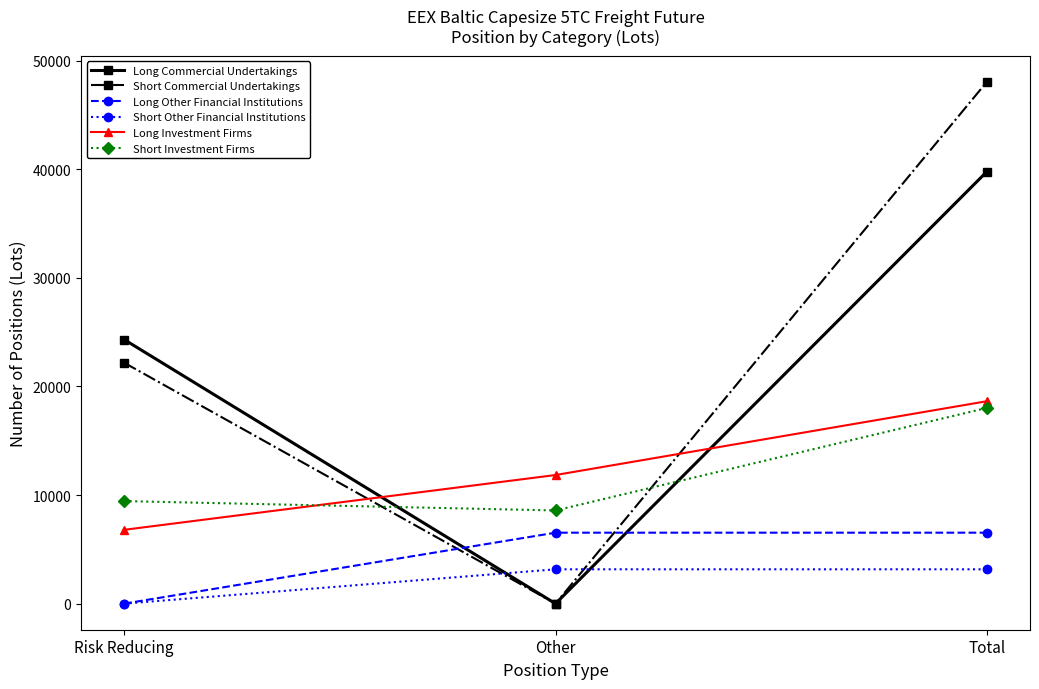

What is the sum of all Short Commercial Undertakings values?

70225.5